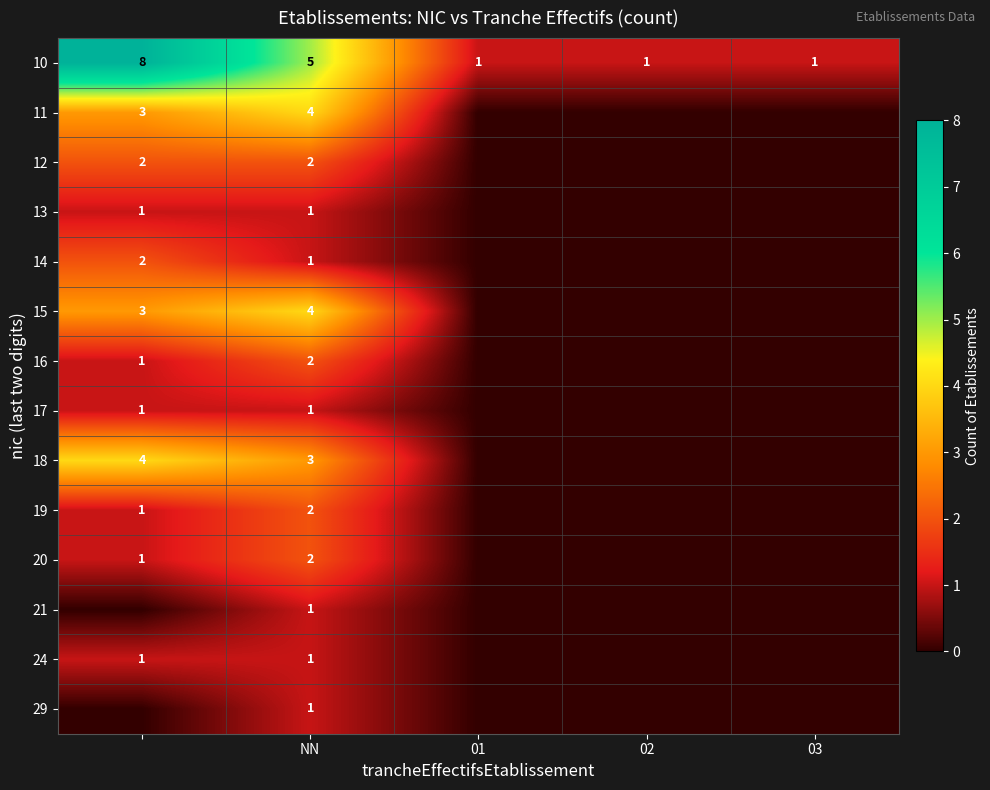

How many distinct data groups are displayed?

14